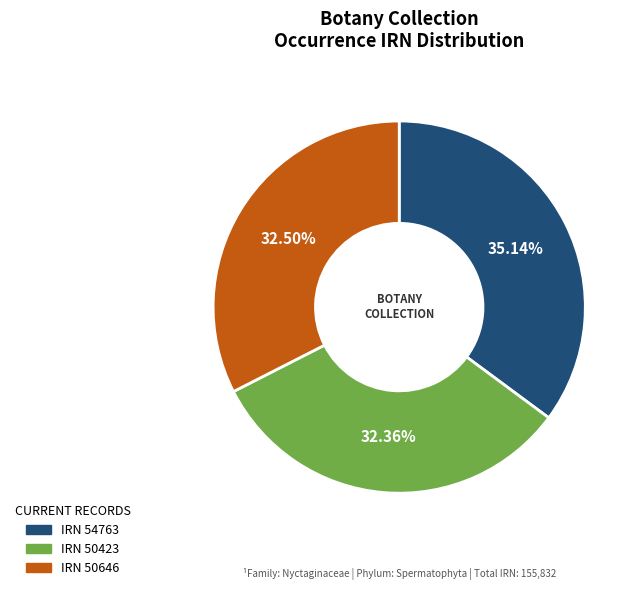

What is the ratio of the value at IRN 50646 to the value at IRN 54763?

0.9